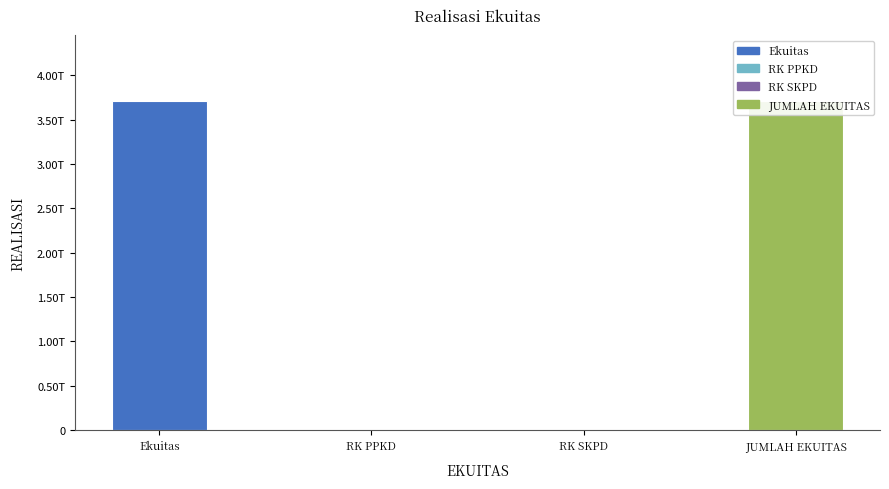

What is the difference between the maximum and minimum values?

3707574156203.2